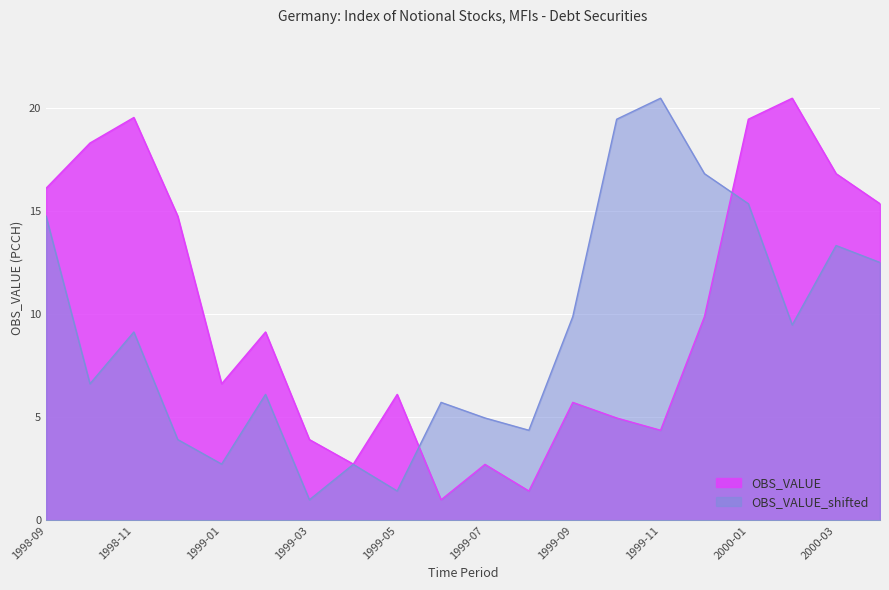

At which label does OBS_VALUE_shifted first exceed 9?

1998-09